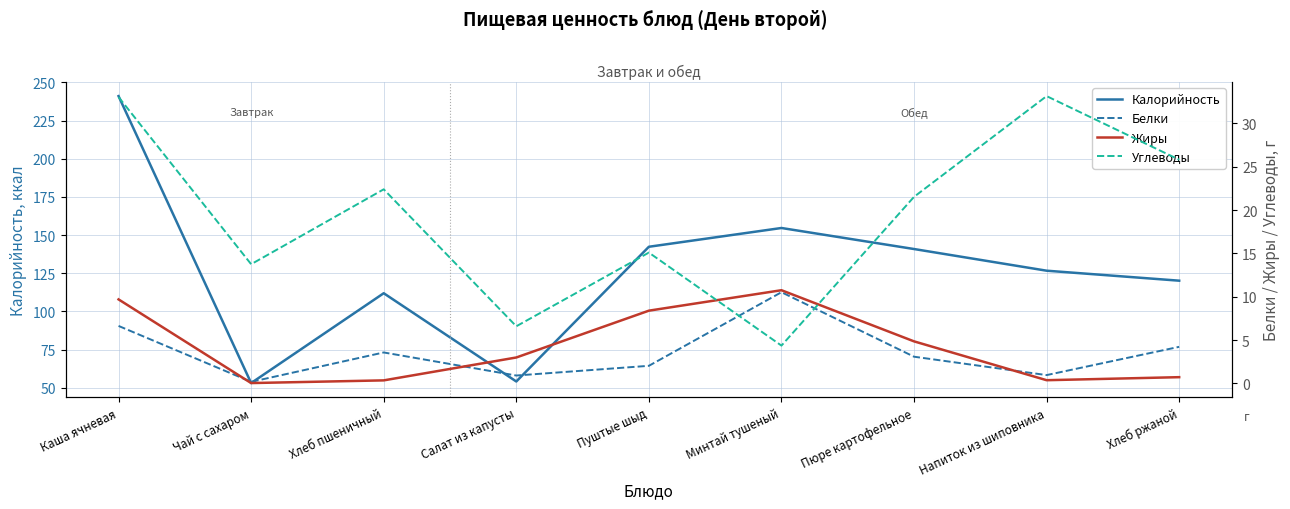

At which category is the sum across all series the highest?

Каша ячневая